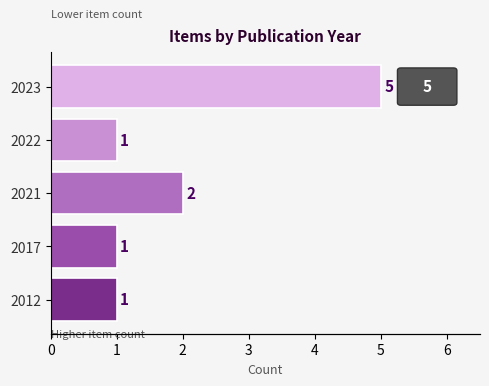

What is the value of the 1st bar from the left?

1